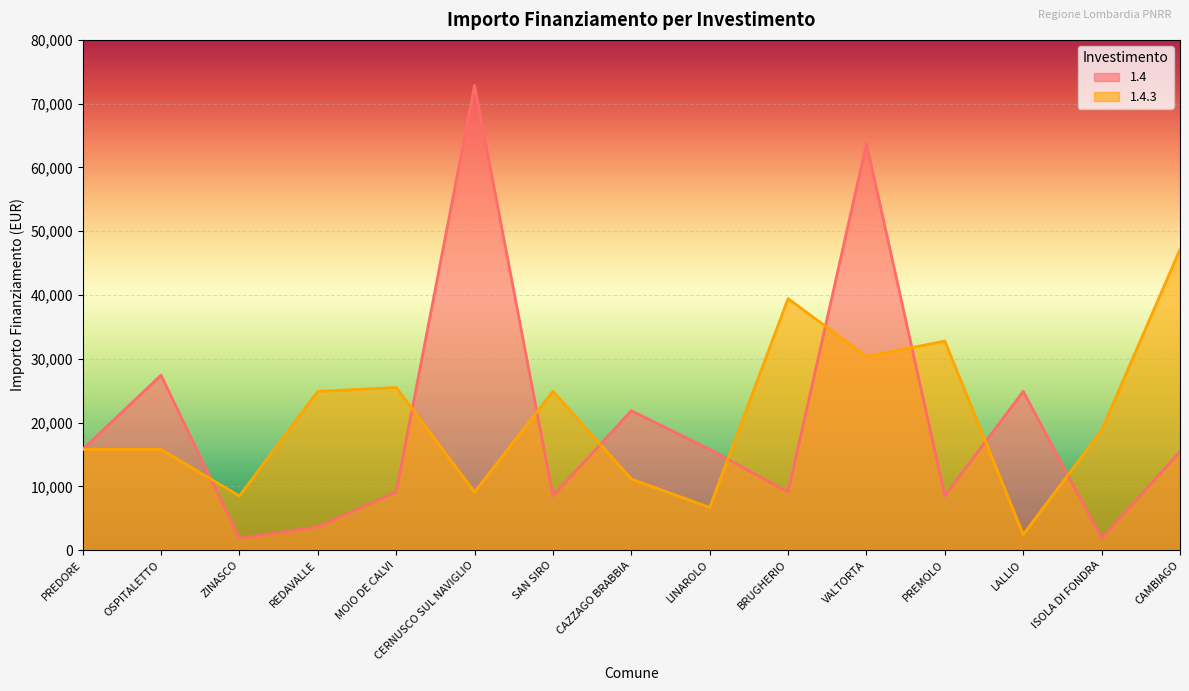

What is the label of the 2nd point from the left?

OSPITALETTO